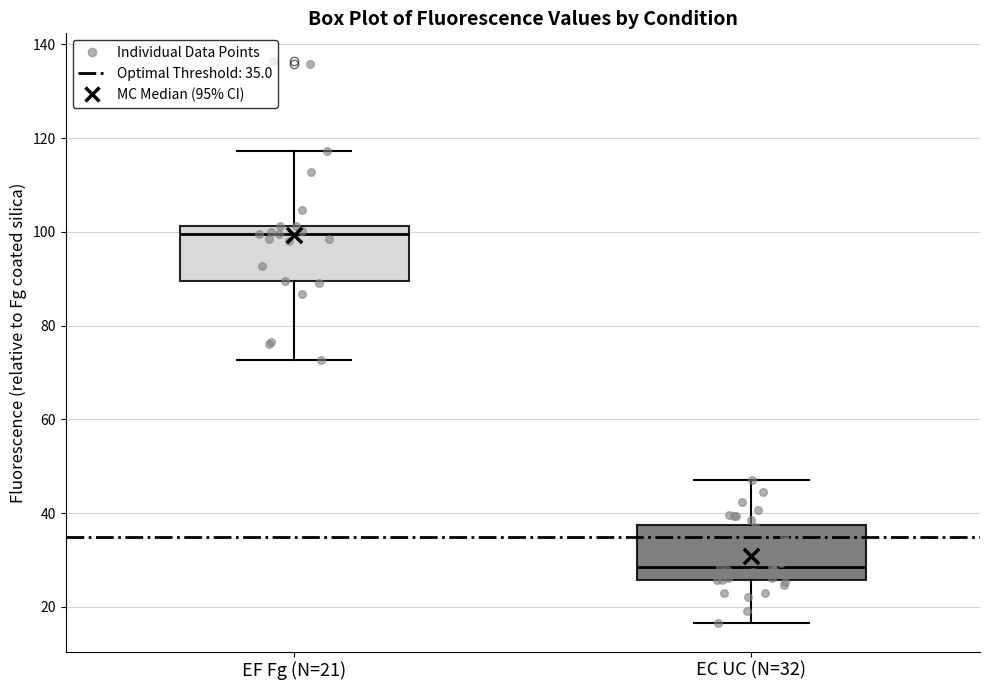

Reading left to right, read every box against the y-axis: the position of its median line, the range the box covers, and the ends of its whiskers. The values are not printed on the chart, so give them approximately, as read against the axis.

EF Fg (N=21): median 100, box 90 to 102, whiskers 72 to 118
EC UC (N=32): median 28, box 26 to 38, whiskers 16 to 48